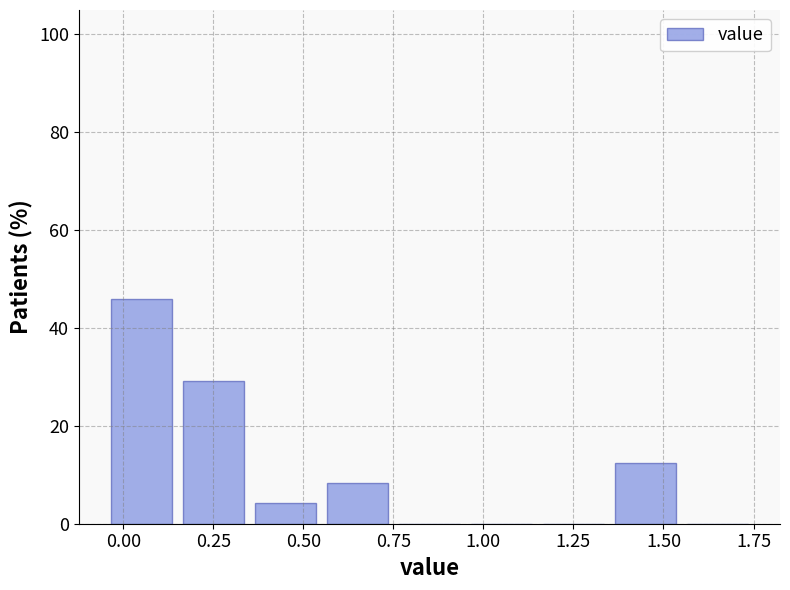

Reading left to right, list every bar in this chart as the range it spans on the x-axis followed by its height. The values are not printed on the chart, so give them approximately, as read against the axis.

-0.05 to 0.15: 46
0.15 to 0.35: 30
0.35 to 0.55: 4
0.55 to 0.75: 8
0.75 to 0.95: 0
0.95 to 1.15: 0
1.15 to 1.35: 0
1.35 to 1.55: 12
1.55 to 1.75: 0